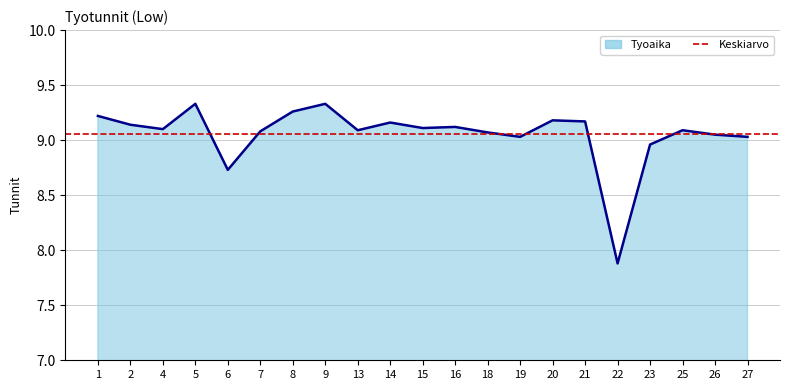

At which label does the data first exceed 9?

1